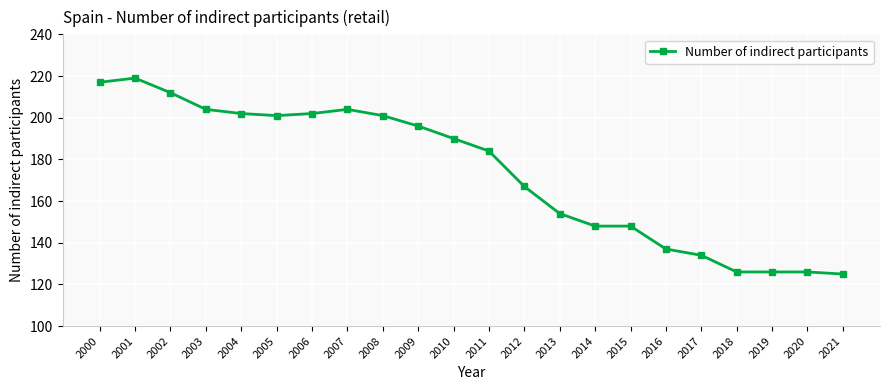

What is the maximum value shown in the chart?

219